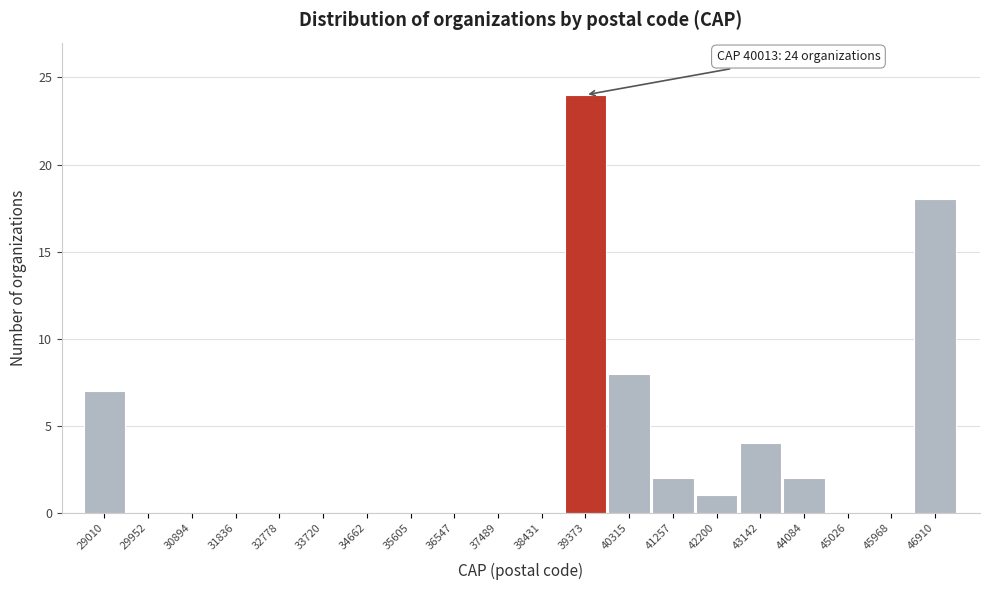

Reading left to right, transcribe all the data shown in this chart.

29010=7	29952=0	30894=0	31836=0	32778=0	33720=0	34662=0	35605=0	36547=0	37489=0	38431=0	39373=24	40315=8	41257=2	42200=1	43142=4	44084=2	45026=0	45968=0	46910=18